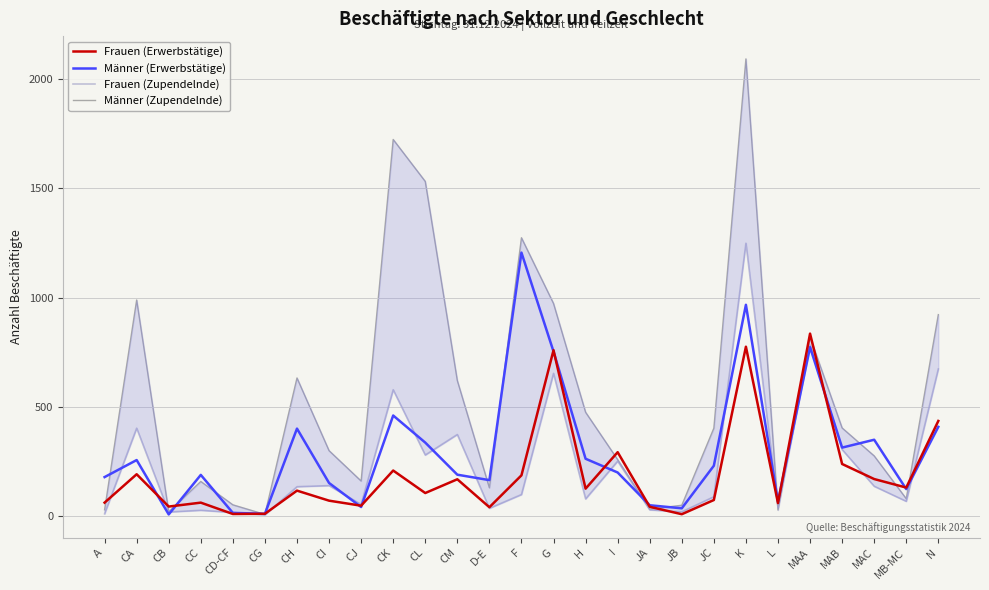

At L, list the series in order from smallest to largest.

Männer (Zupendelnde), Frauen (Zupendelnde), Frauen (Erwerbstätige), Männer (Erwerbstätige)